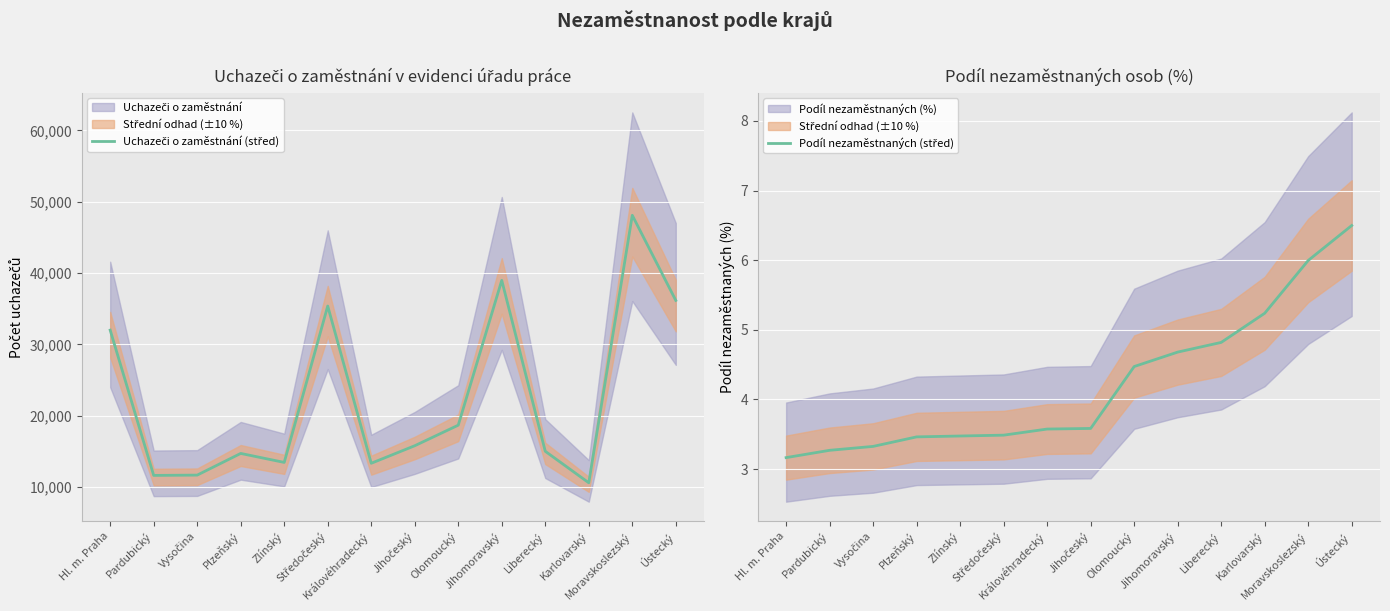

The value of Uchazeči o zaměstnání (střed) at Moravskoslezský is 18704.8. True or false?

False